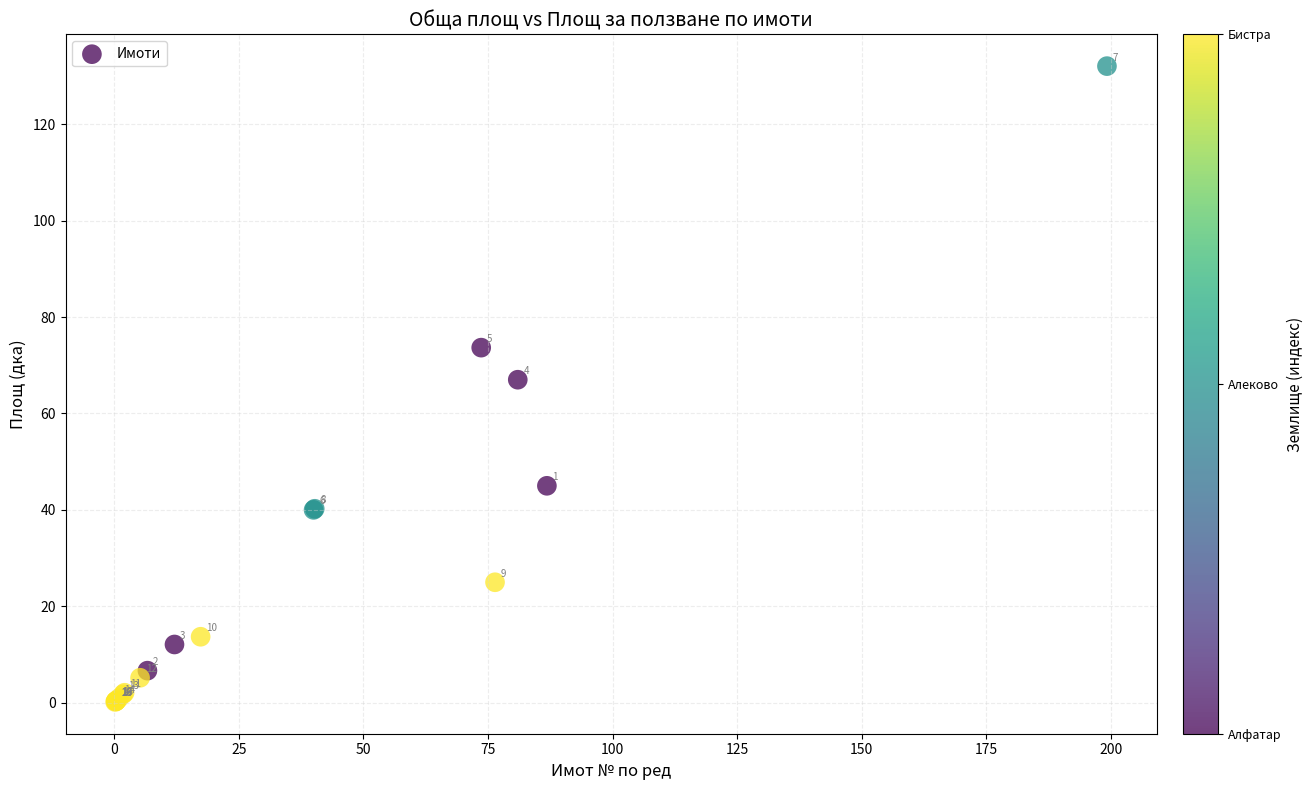

What Y value in the scatter plot is closest to 66?

67.0